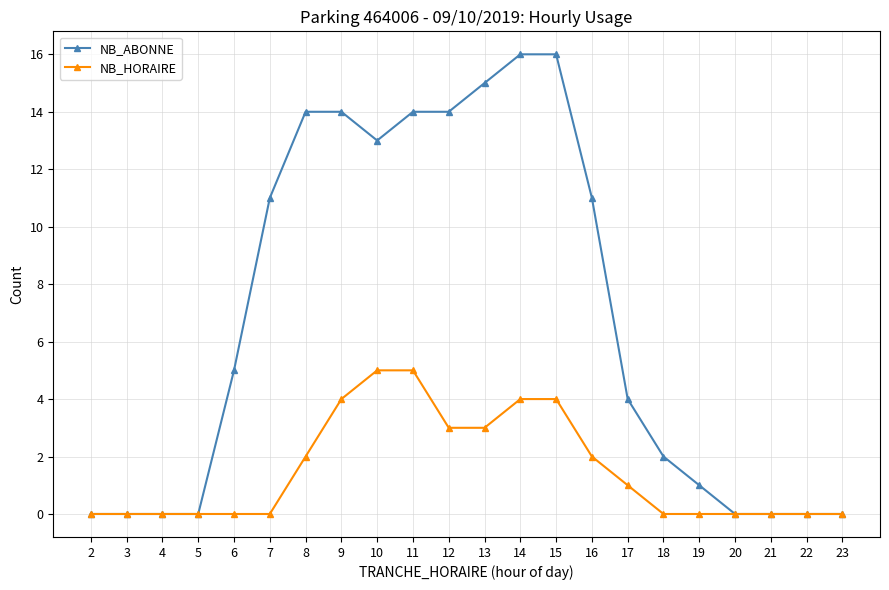

What is the maximum value for NB_HORAIRE?

5